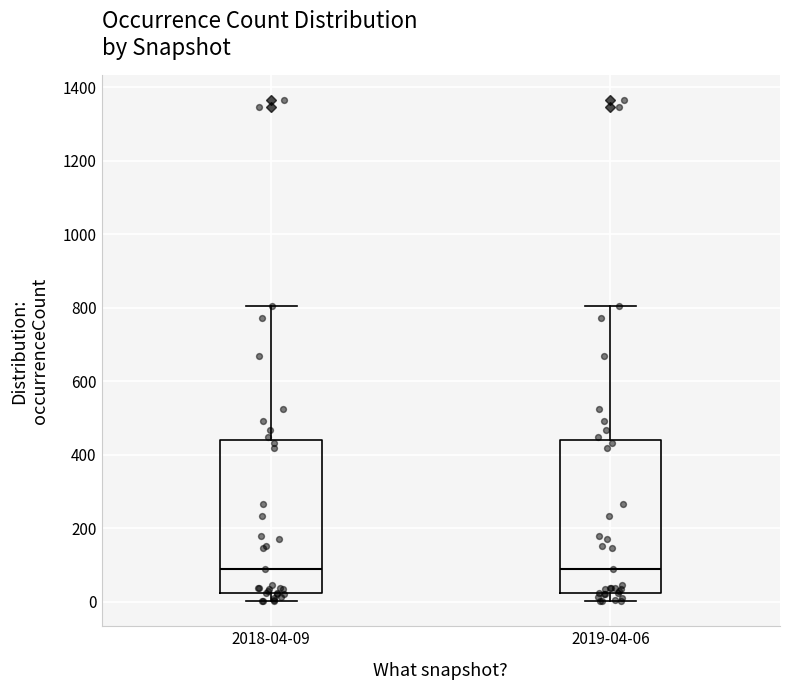

Reading left to right, read every box against the y-axis: the position of its median line, the range the box covers, and the ends of its whiskers. The values are not printed on the chart, so give them approximately, as read against the axis.

2018-04-09: median 80, box 20 to 440, whiskers 0 to 800
2019-04-06: median 80, box 20 to 440, whiskers 0 to 800